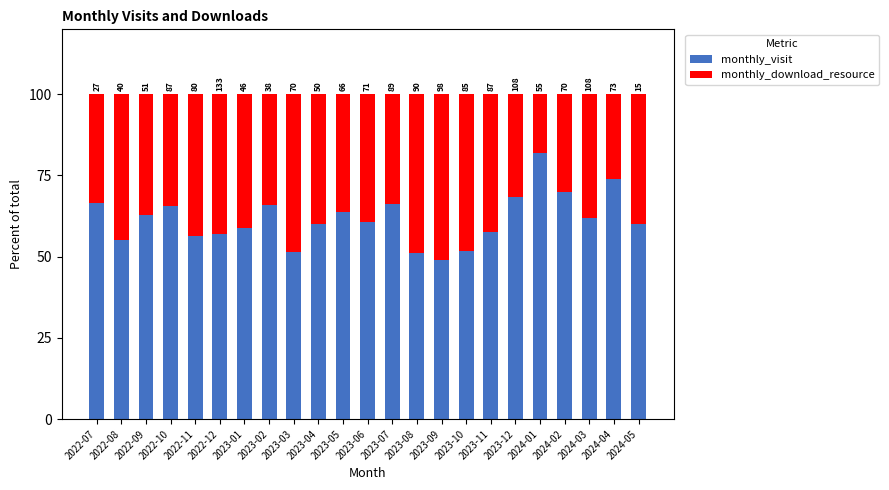

Which series changed the most between 2023-09 and 2023-12?

monthly_visit